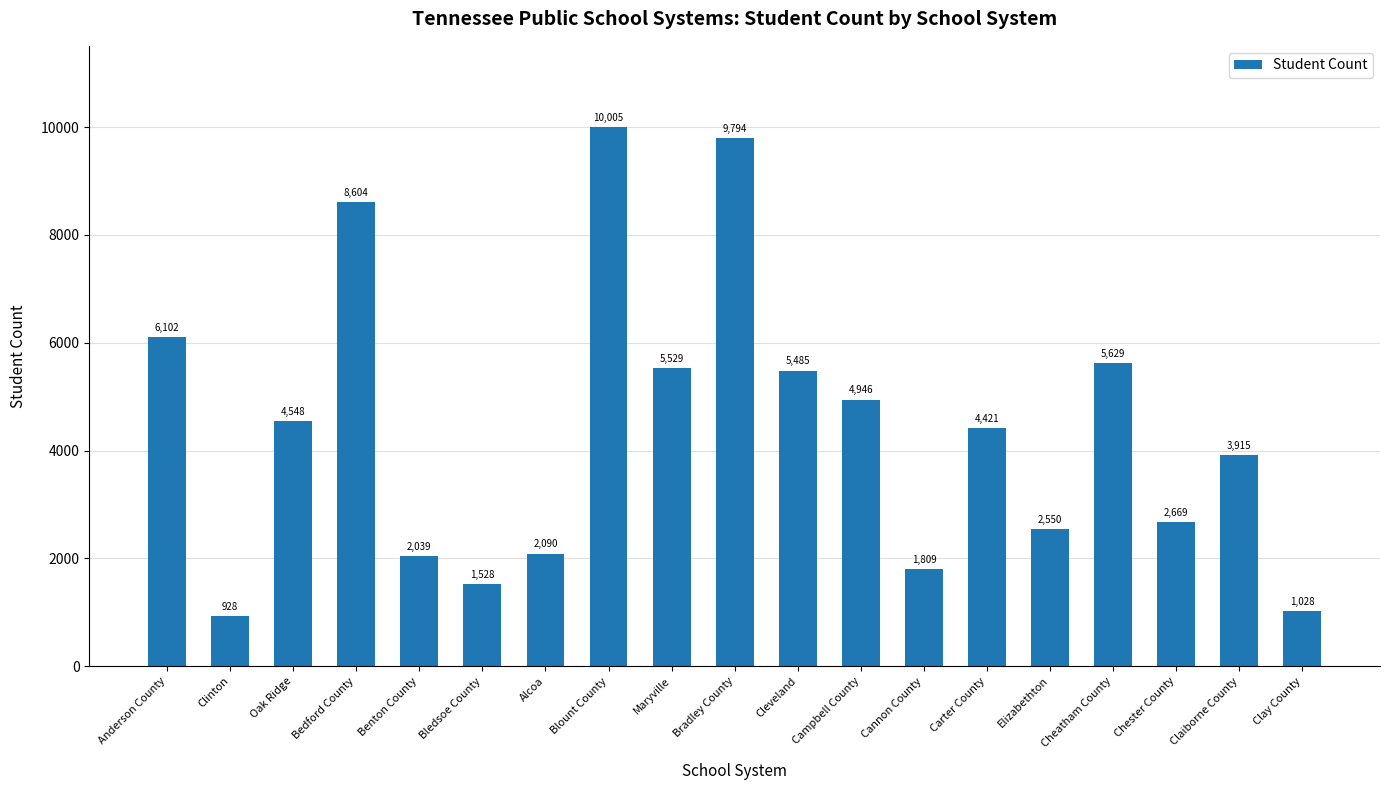

At which label does the data first exceed 4421?

Anderson County